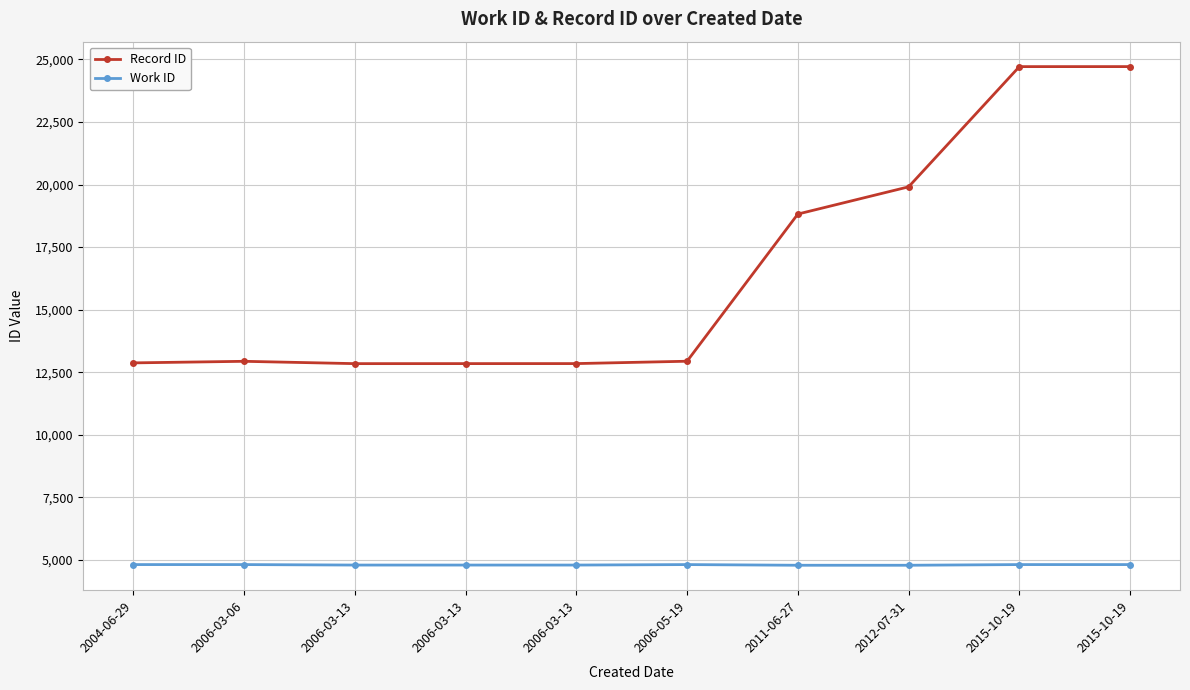

What is the difference between the maximum and second lowest values in the Record ID series?

11869